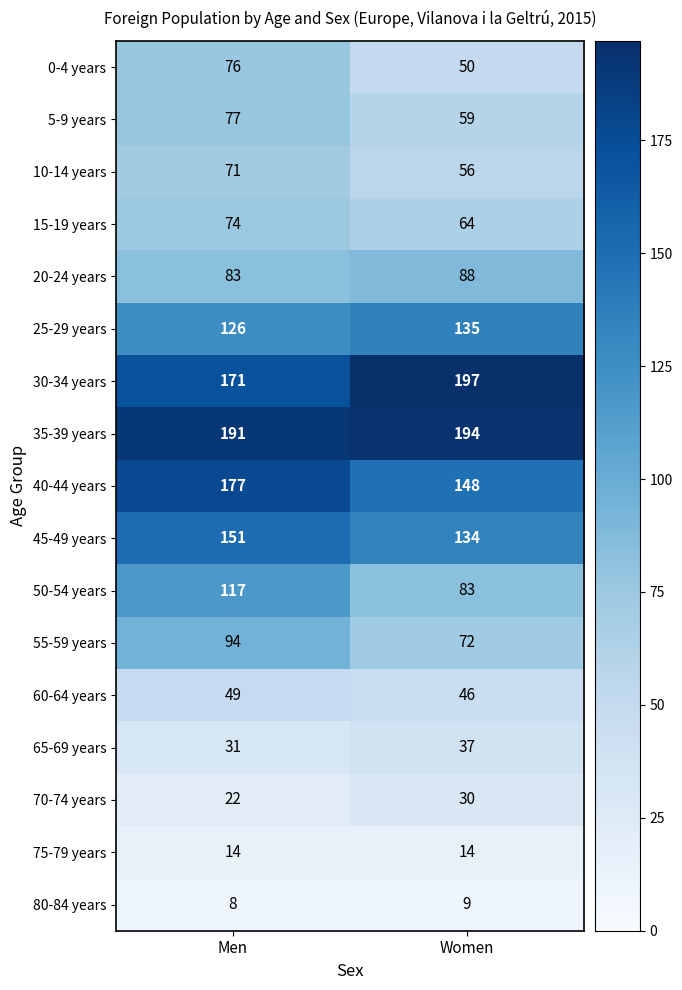

List the series in order of their peak value, highest first.

30-34 years, 35-39 years, 40-44 years, 45-49 years, 25-29 years, 50-54 years, 55-59 years, 20-24 years, 5-9 years, 0-4 years, 15-19 years, 10-14 years, 60-64 years, 65-69 years, 70-74 years, 75-79 years, 80-84 years